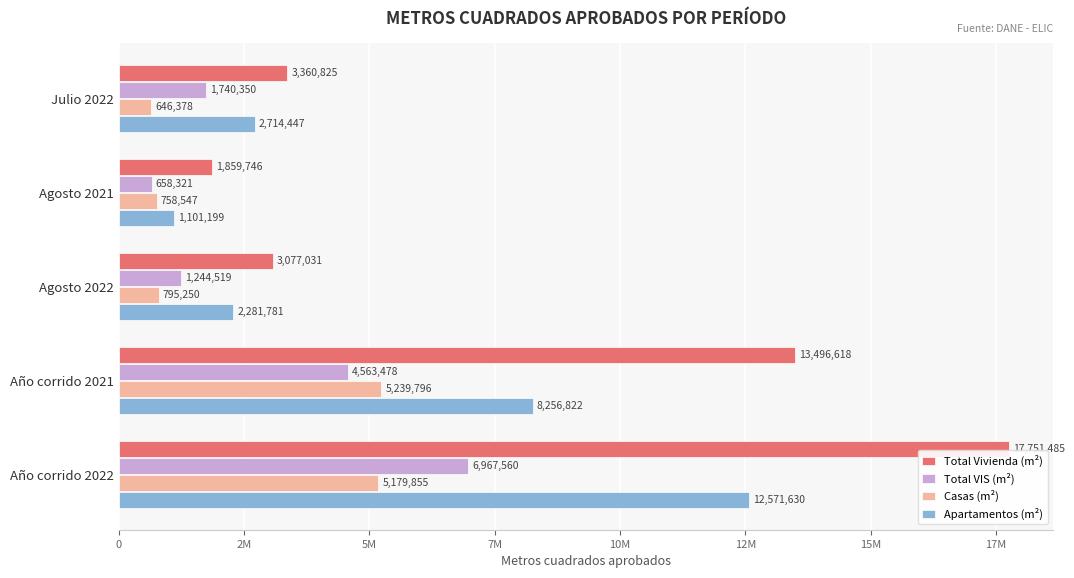

At which label does Total Vivienda (m²) reach its minimum?

Agosto 2021